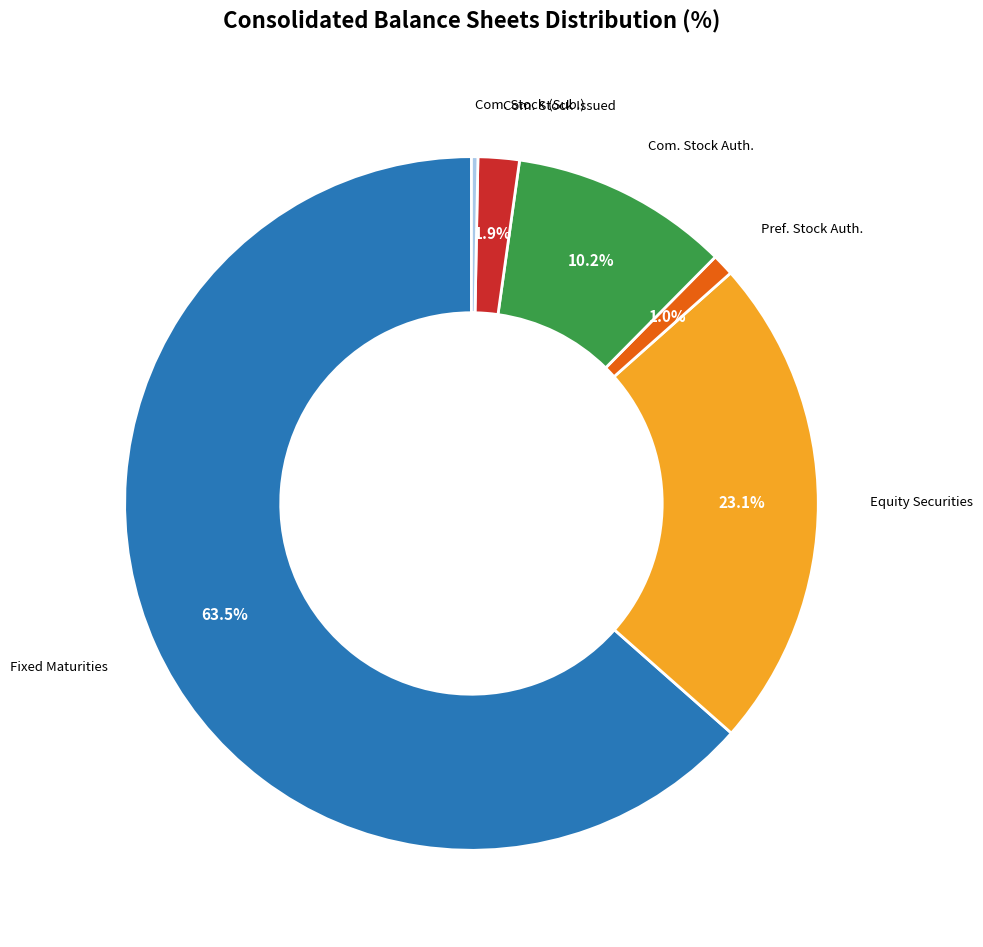

What is the smallest slice in the pie chart?

Common stock, held by subsidiary